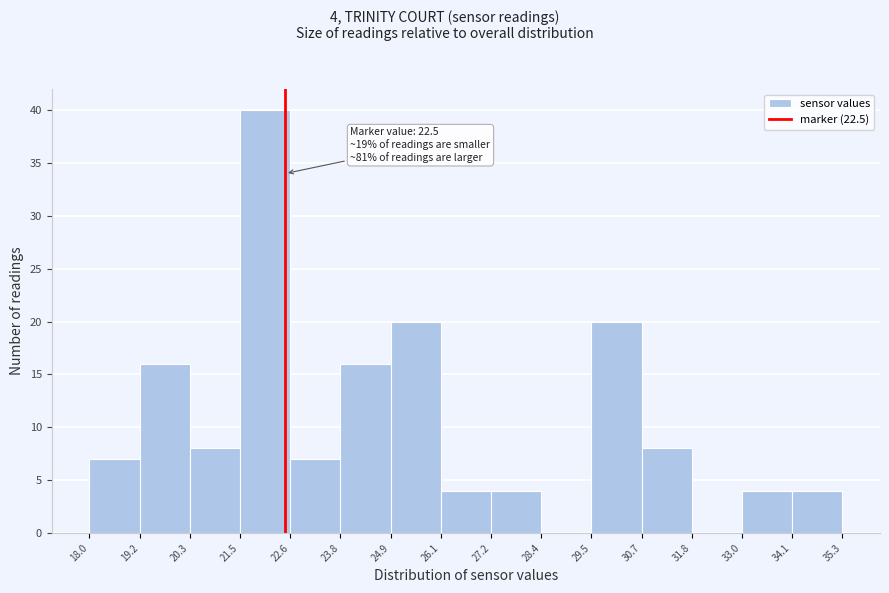

Which range on the x-axis has the tallest bar?

21.5 to 22.6